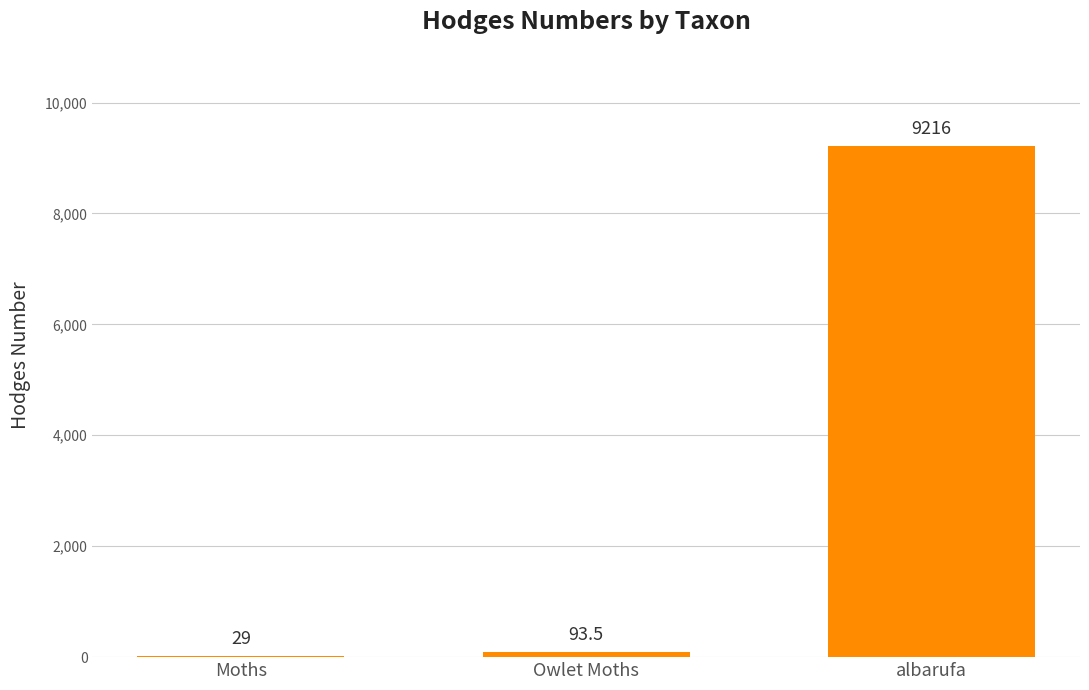

Is it true that the value at albarufa is 9216.0?

True